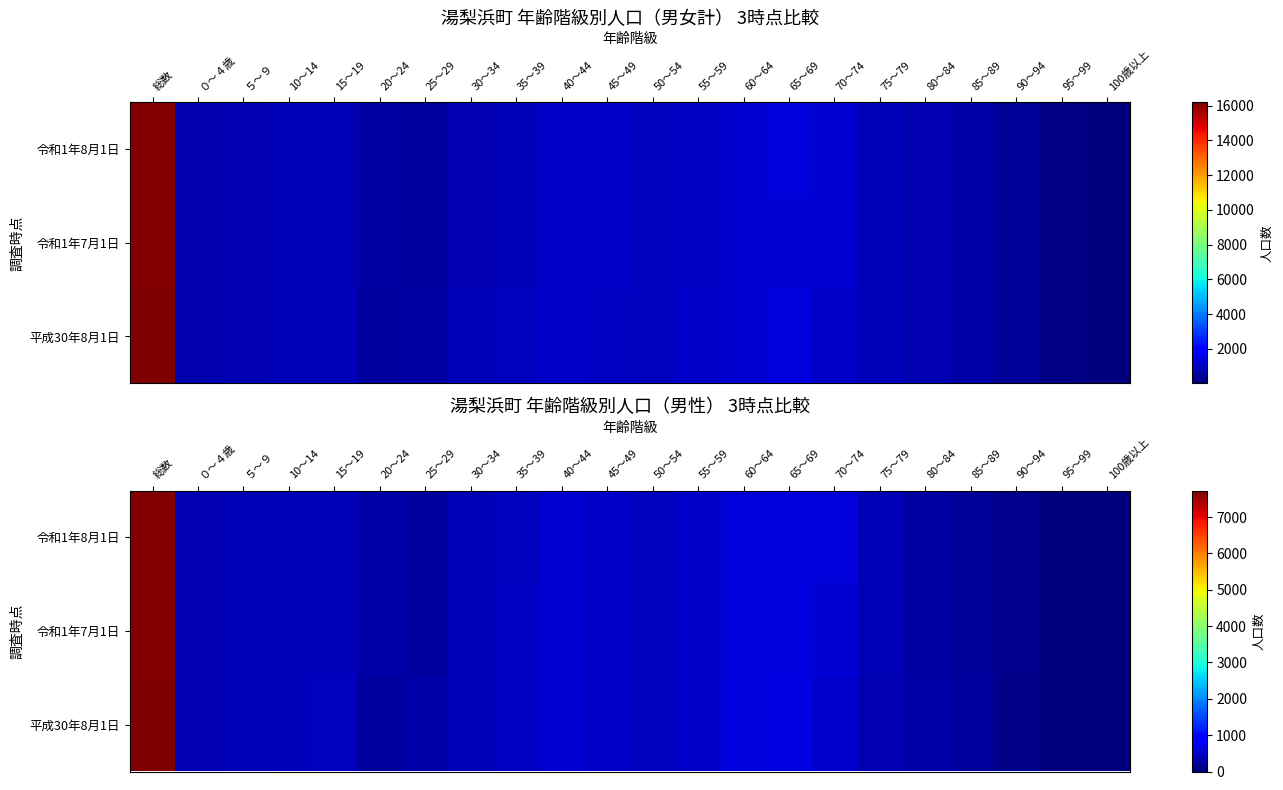

Which series has the largest total across all categories?

平成30年8月1日